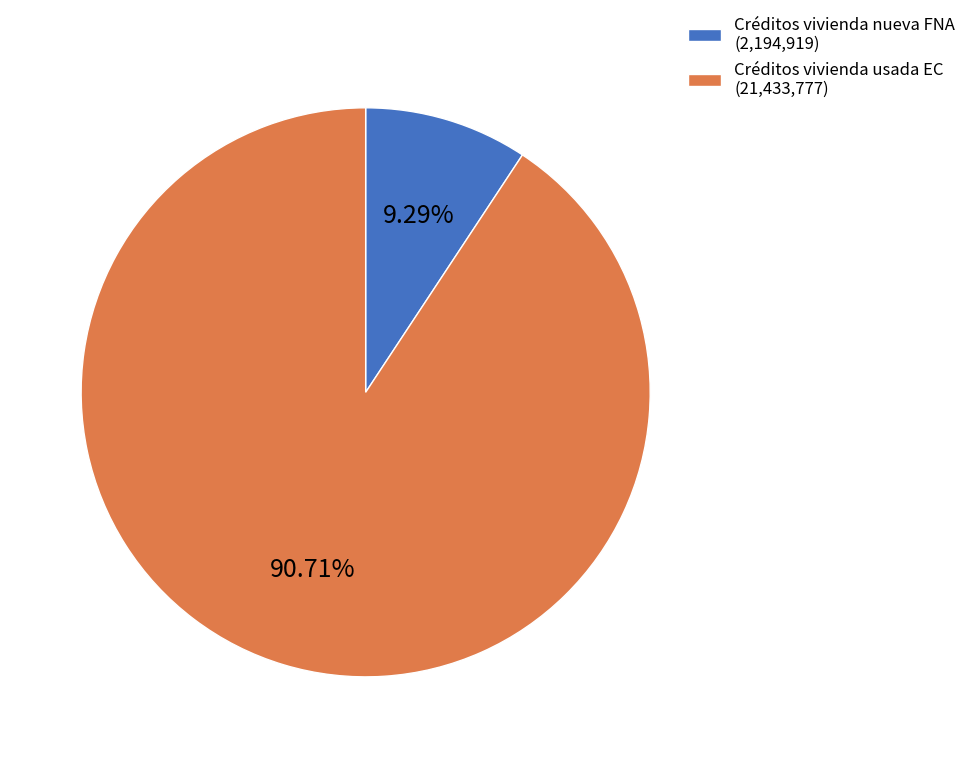

Is there a majority slice in this chart?

Yes